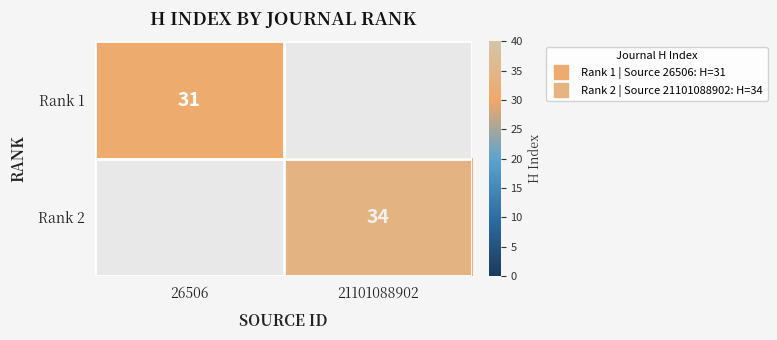

What is the greatest value displayed?

34